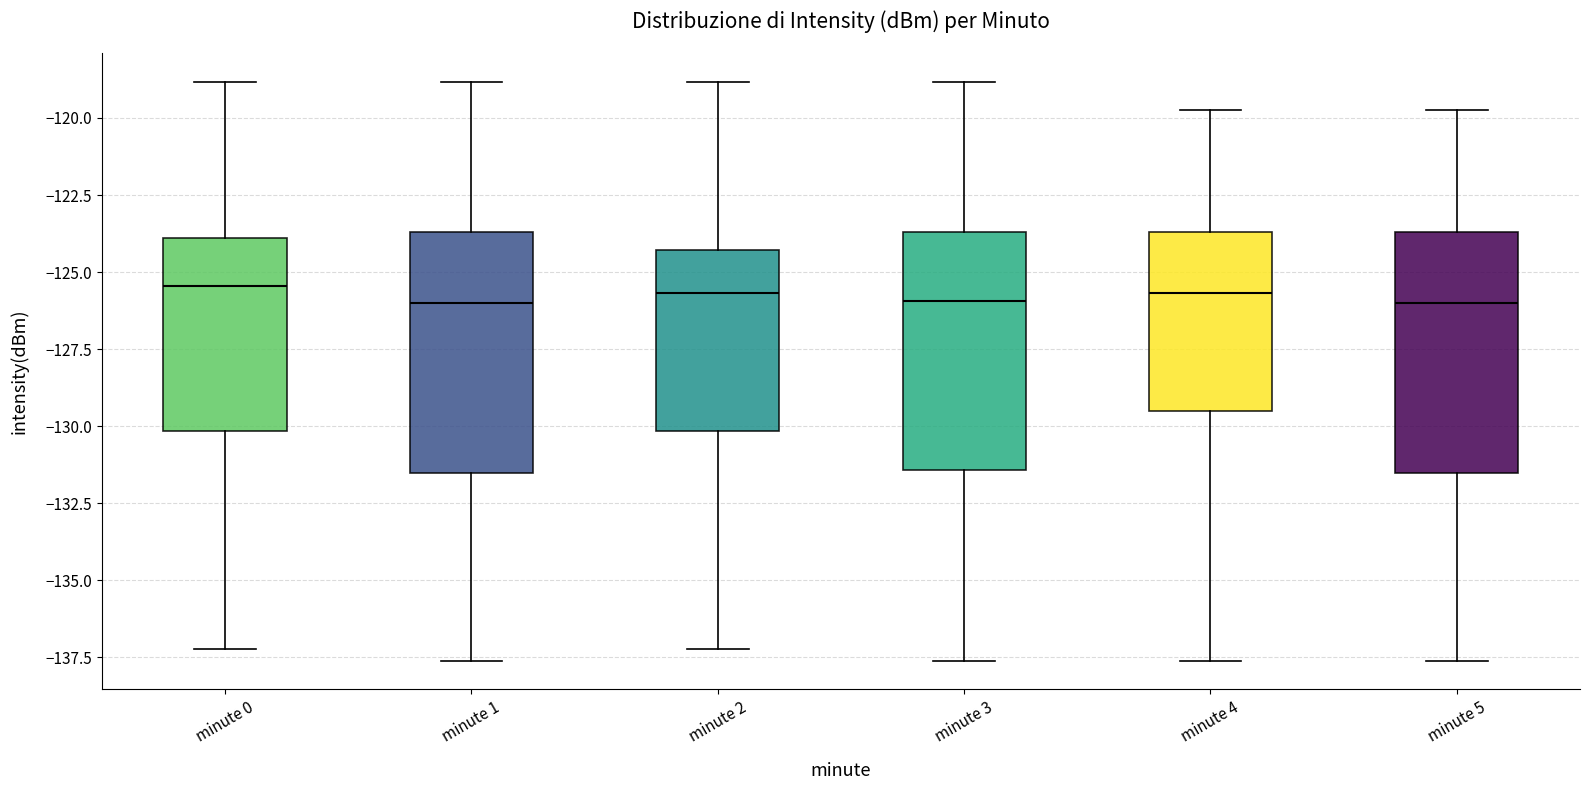

Where is the lower edge of the box for minute 3 on the y-axis? The values are not printed on the chart, so give them approximately, as read against the axis.

-131.5